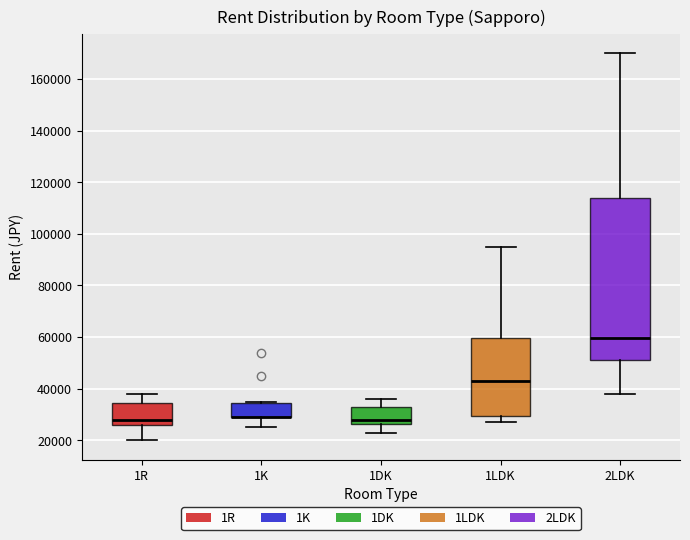

Where is the upper edge of the box for 1R on the y-axis? The values are not printed on the chart, so give them approximately, as read against the axis.

34000